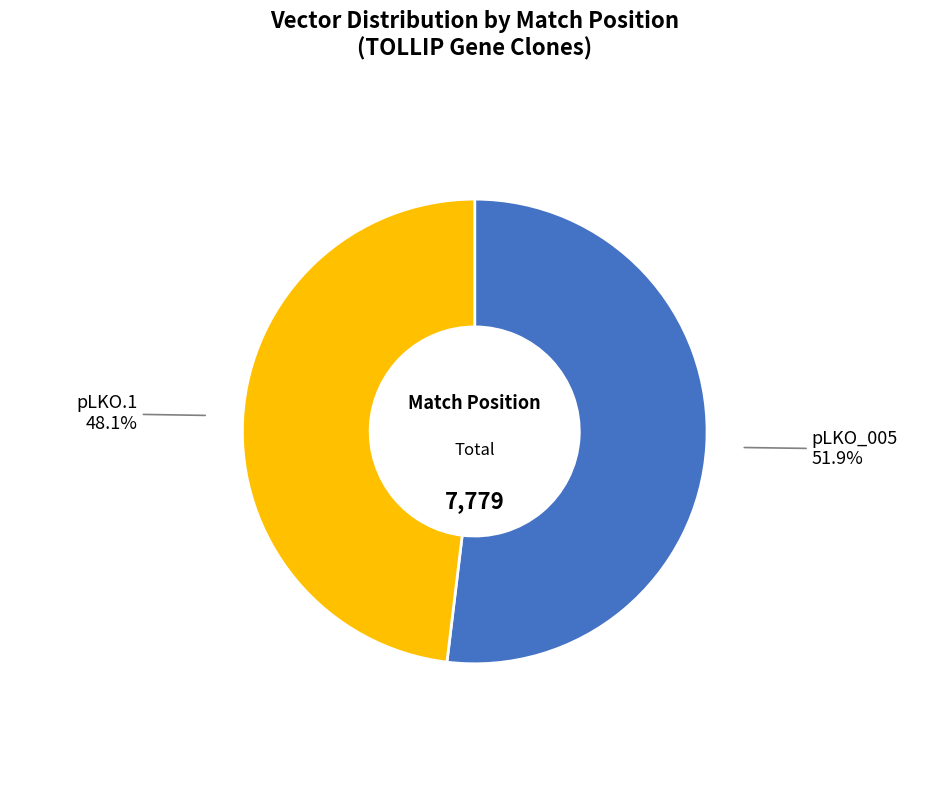

Is there any slice that represents more than half of the pie?

Yes